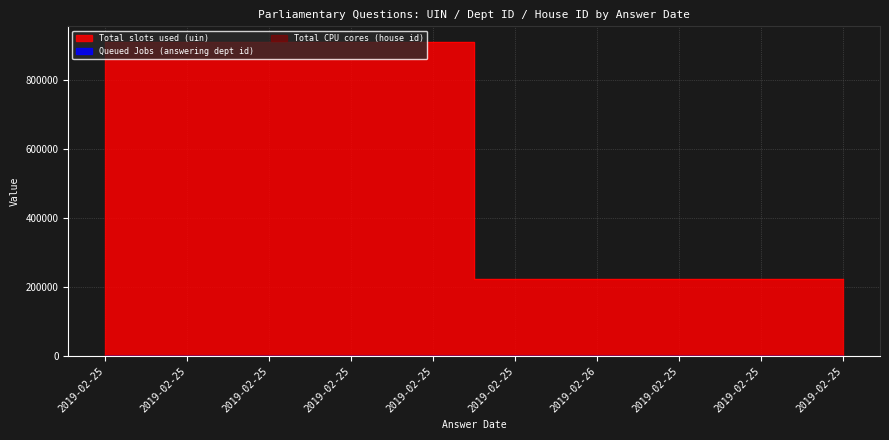

What is the maximum value for Total slots used (uin)?

909411